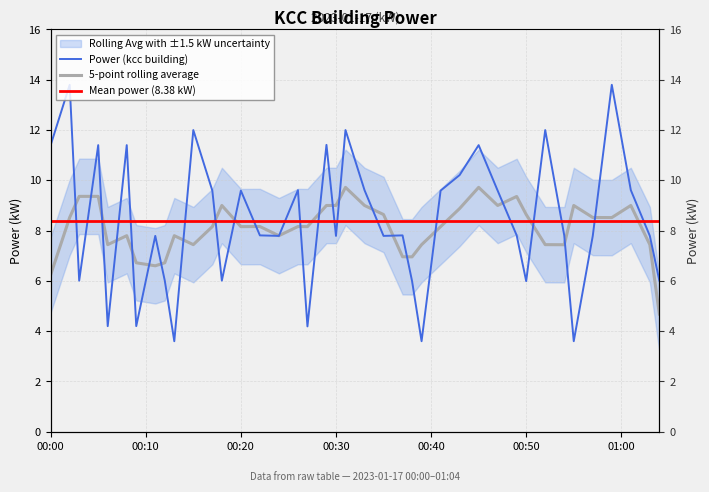

What is the sum of the 5-point rolling average values at 00:50 and 00:30?

17.6